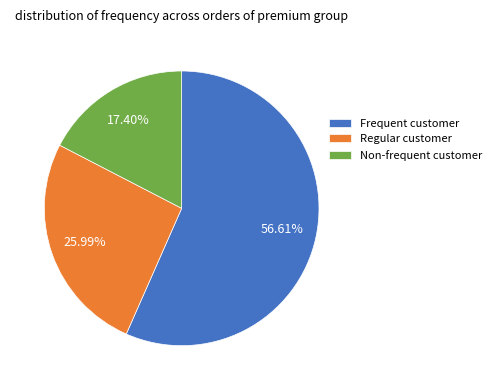

Which category has the smallest portion of the pie?

Non-frequent customer